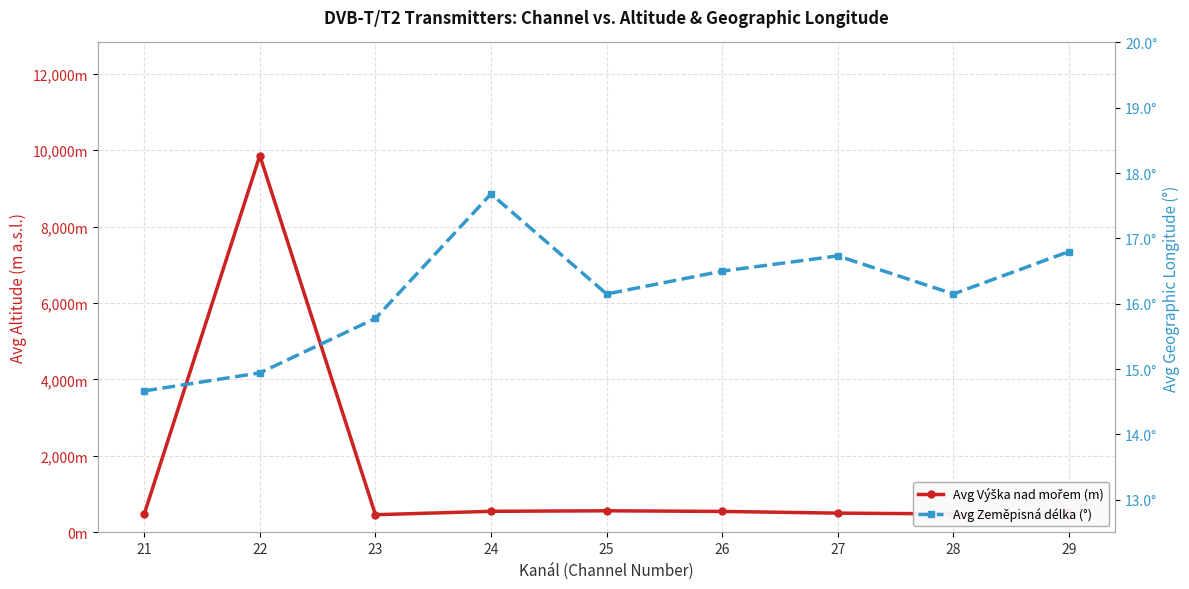

Which series changed the most between 22 and 23?

Avg Výška nad mořem (m)